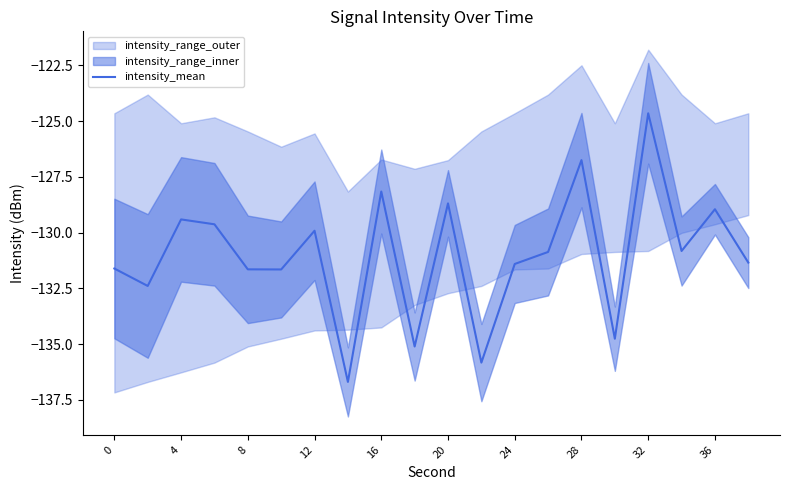

Is it true that intensity_mean equals -75.3 at 20?

False